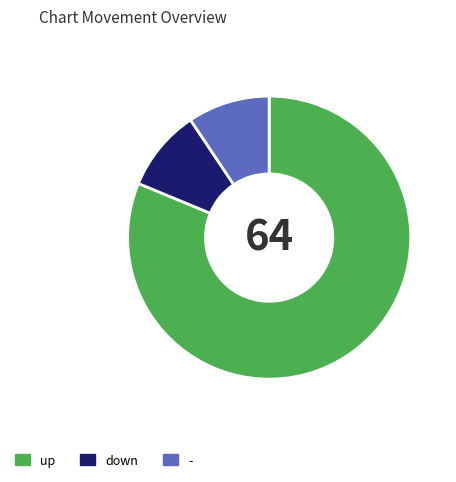

What is the majority slice?

up